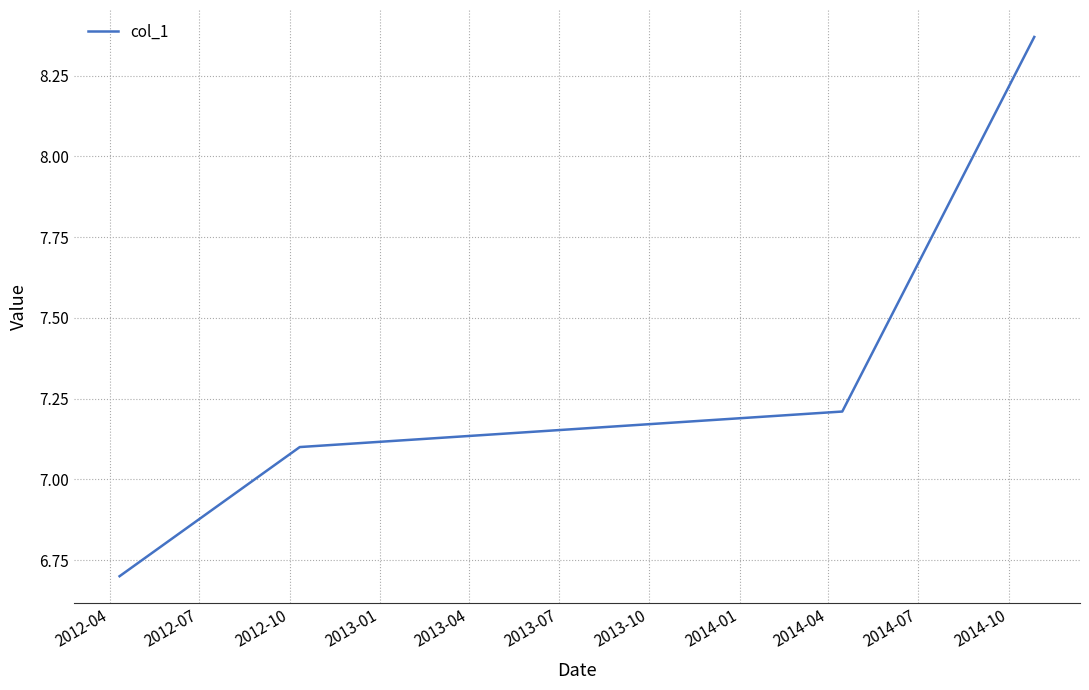

What is the sum of all values?

29.4